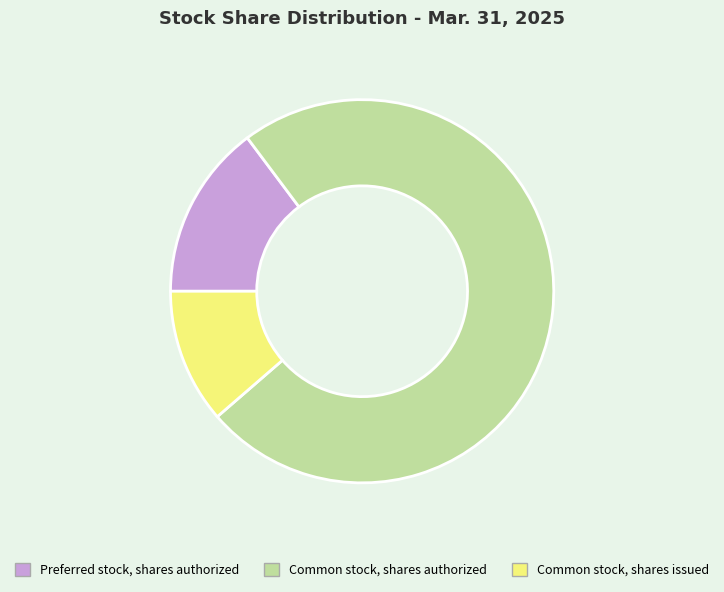

What is the smallest slice in the pie chart?

Common stock, shares issued